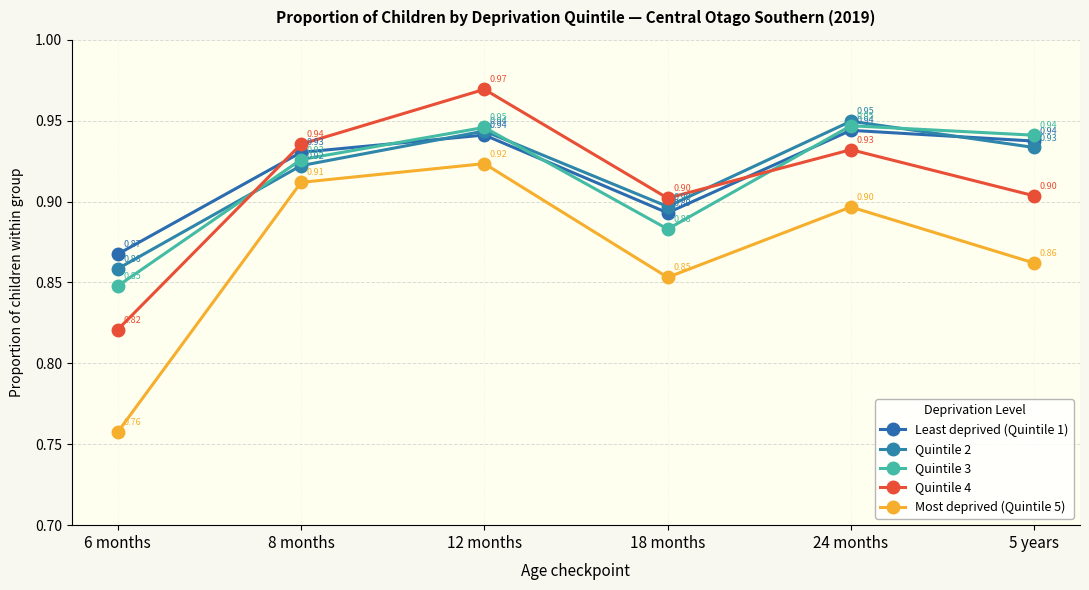

Reading right to left, extract all data points from this chart.

Least deprived (Quintile 1): 0.9	0.9	0.9	0.9	0.9	0.9
Quintile 2: 0.9	0.9	0.9	0.9	0.9	0.9
Quintile 3: 0.9	0.9	0.9	0.9	0.9	0.8
Quintile 4: 0.9	0.9	0.9	1.0	0.9	0.8
Most deprived (Quintile 5): 0.9	0.9	0.9	0.9	0.9	0.8